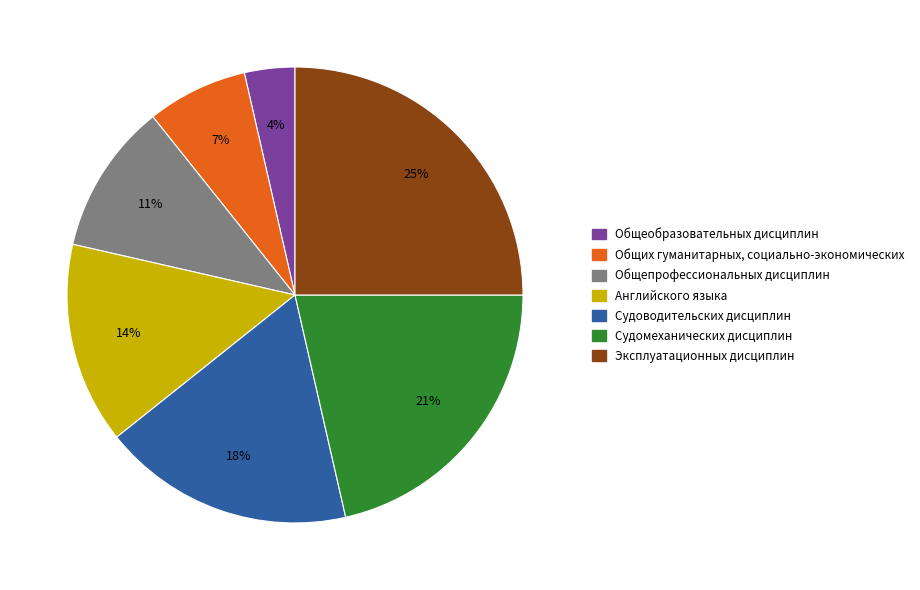

What percentage is the Эксплуатационных дисциплин slice, to the nearest percent?

25%